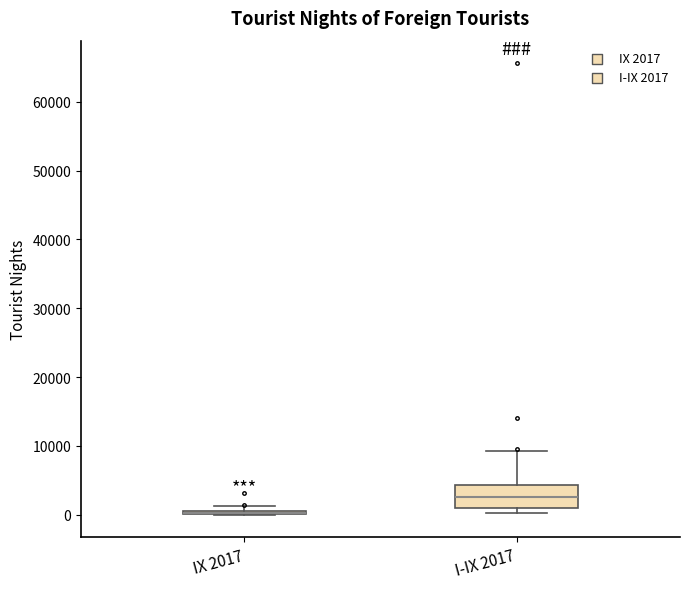

Where is the upper edge of the box for IX 2017 on the y-axis? The values are not printed on the chart, so give them approximately, as read against the axis.

1000